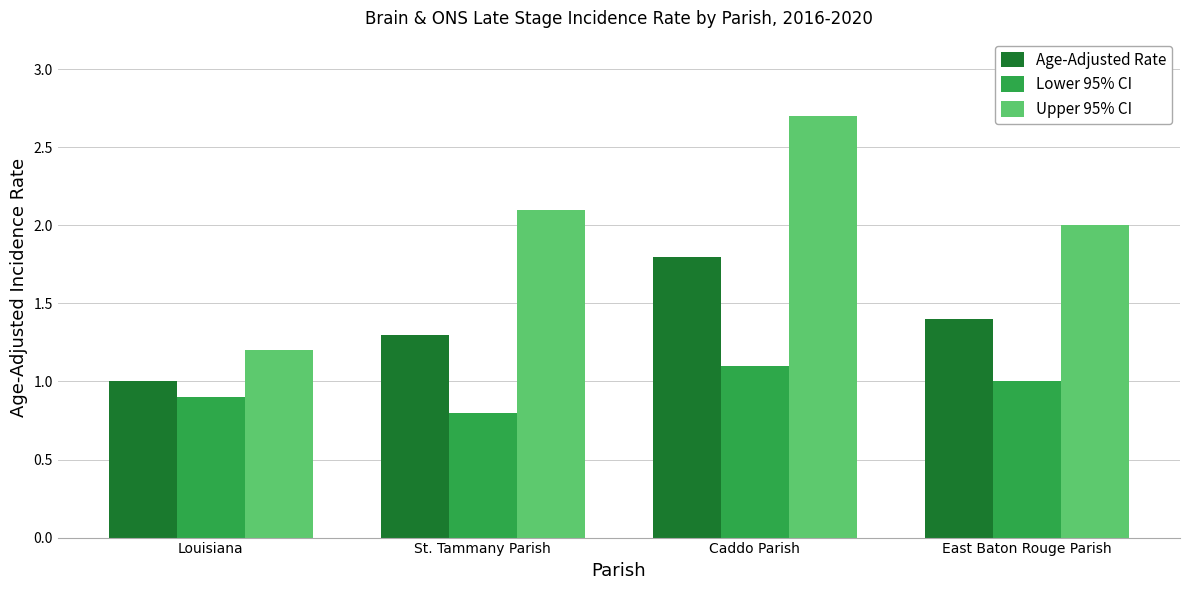

How many groups of bars are there?

4